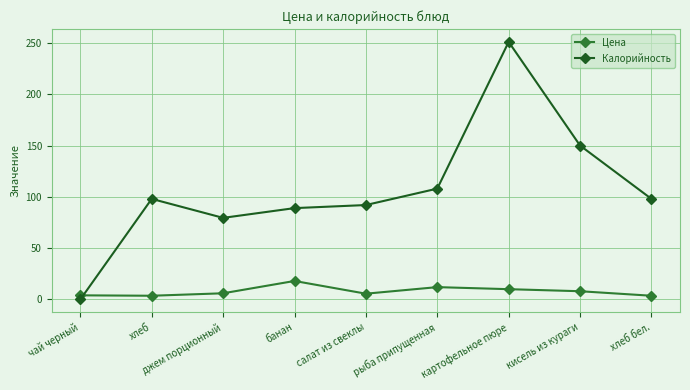

What is the sum of the Цена values at салат из свеклы and рыба припущенная?

17.6